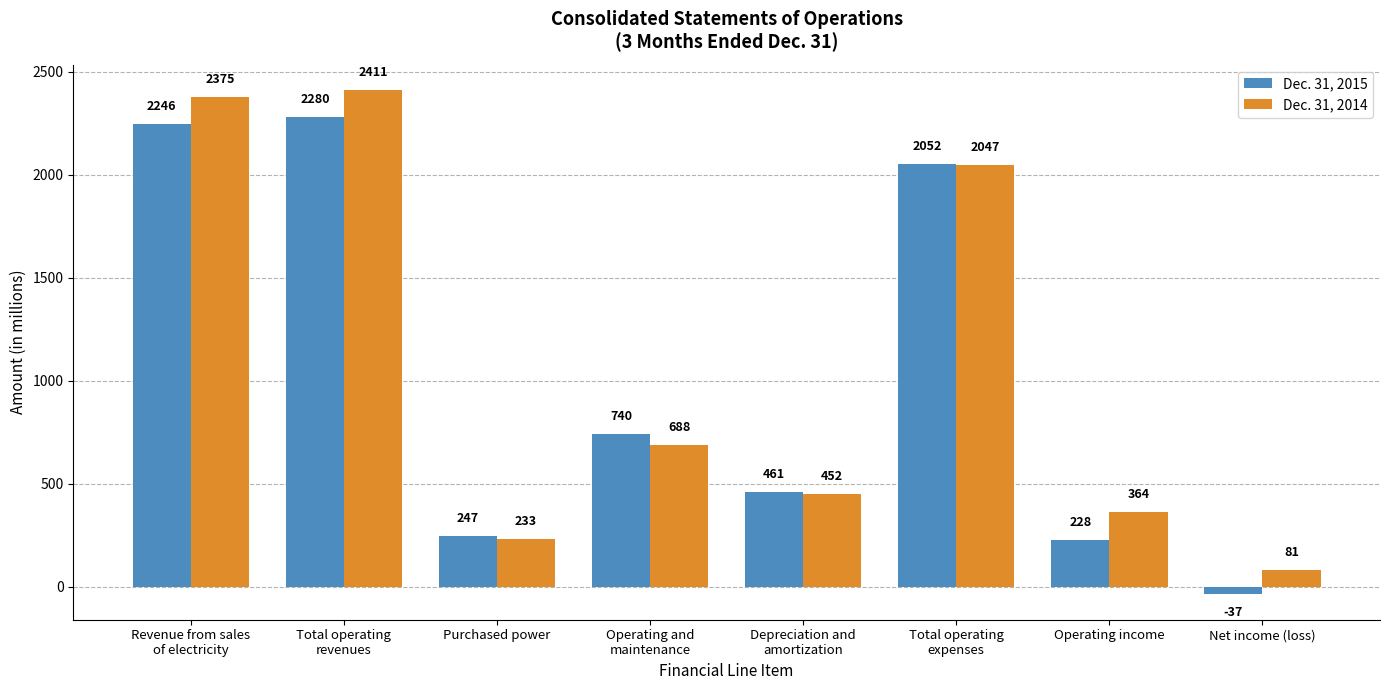

Where is Dec. 31, 2015 nearest to the value 1121?

Operating and
maintenance